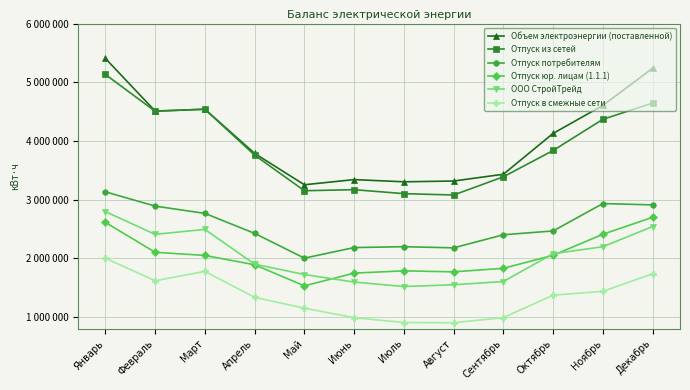

True or false: Отпуск потребителям and ООО СтройТрейд cross at least once.

False